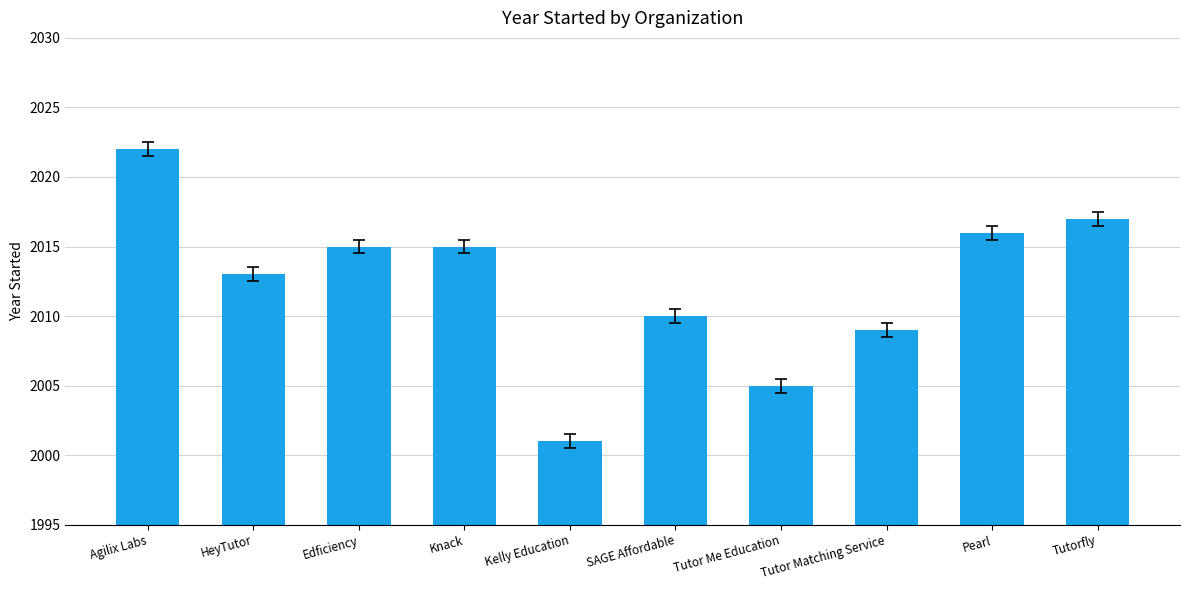

What is the label of the 6th bar from the left?

SAGE Affordable